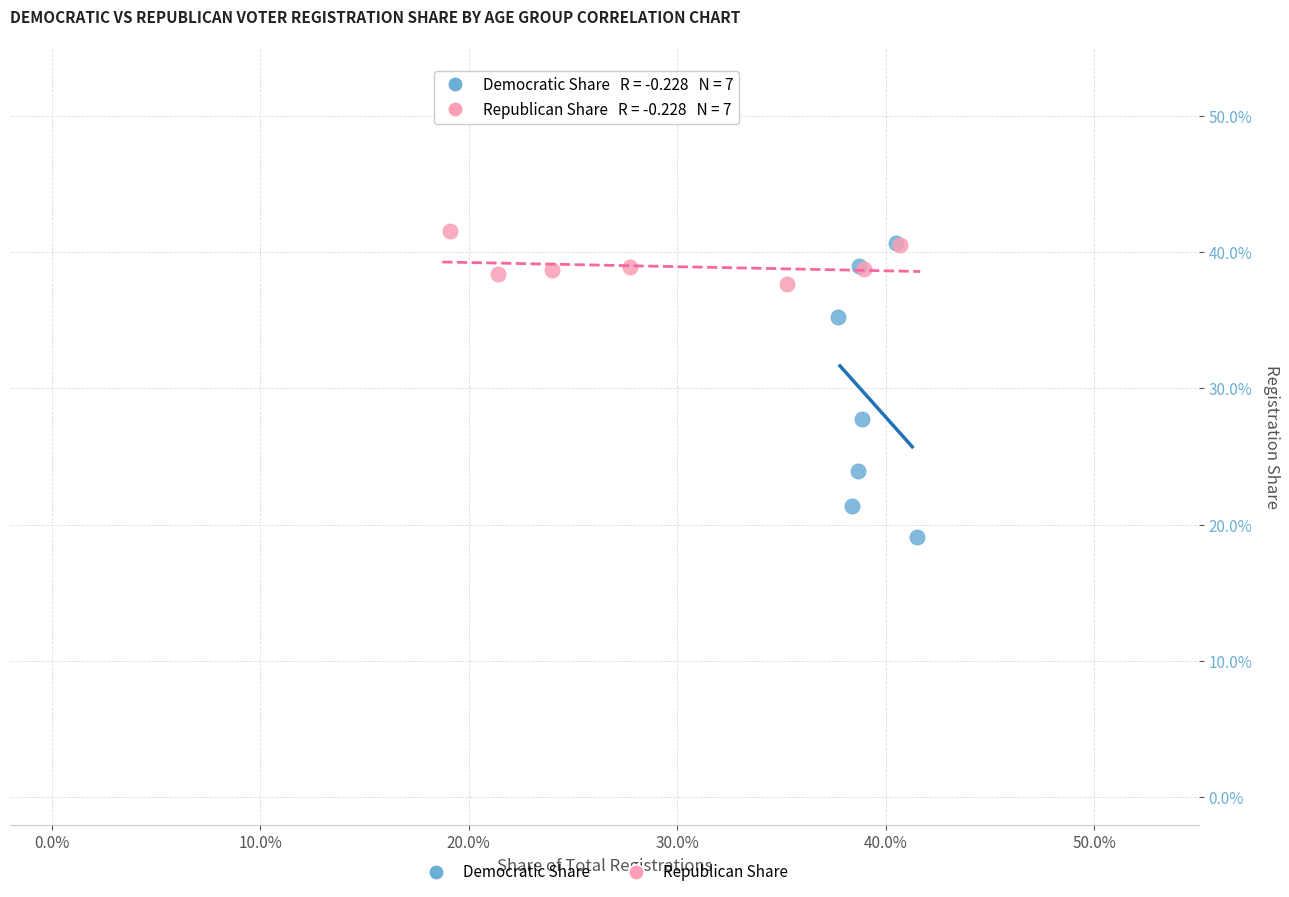

What are all the series names shown in the legend?

Democratic Share, Republican Share